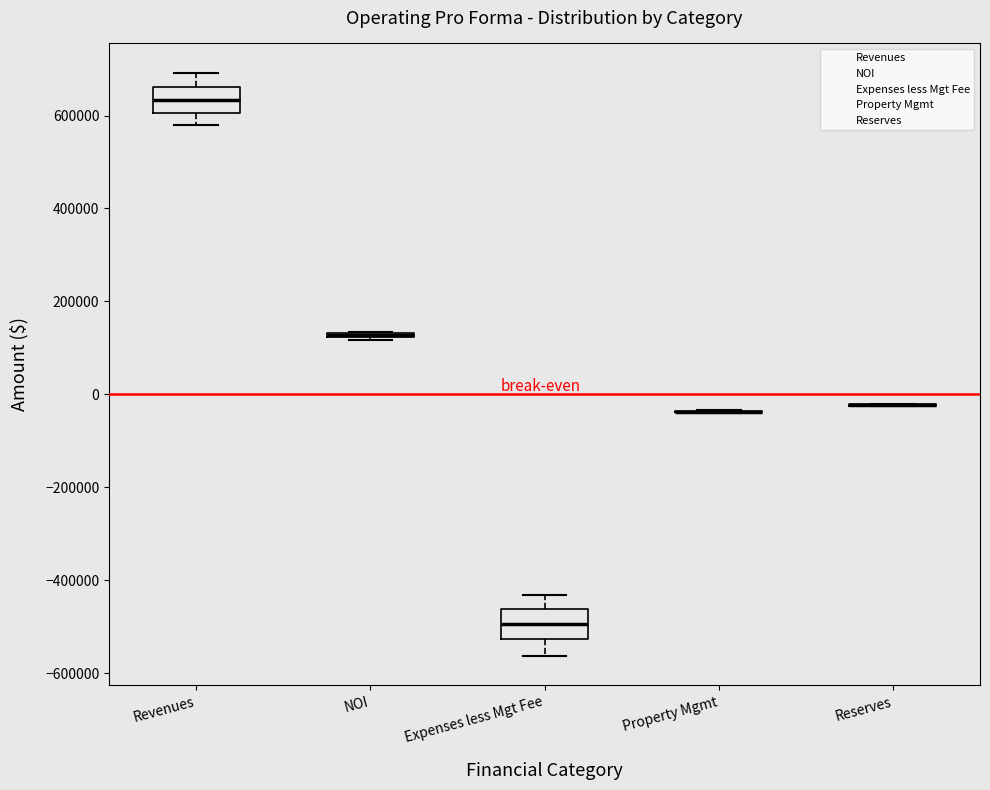

Where does the upper whisker of the box for Expenses less Mgt Fee end on the y-axis? The values are not printed on the chart, so give them approximately, as read against the axis.

-440000